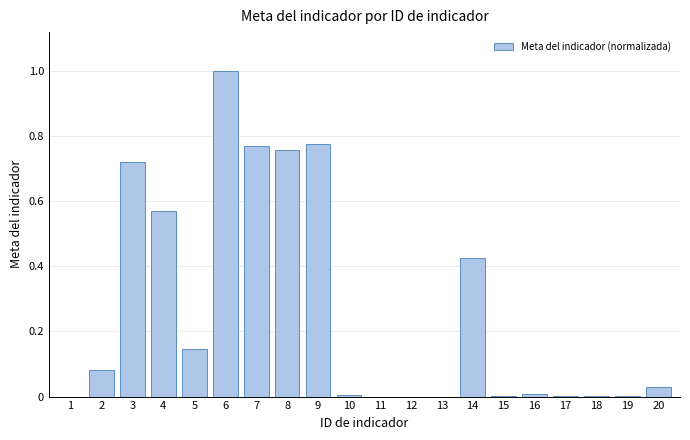

Is it true that the value at 7 is 1.1?

False